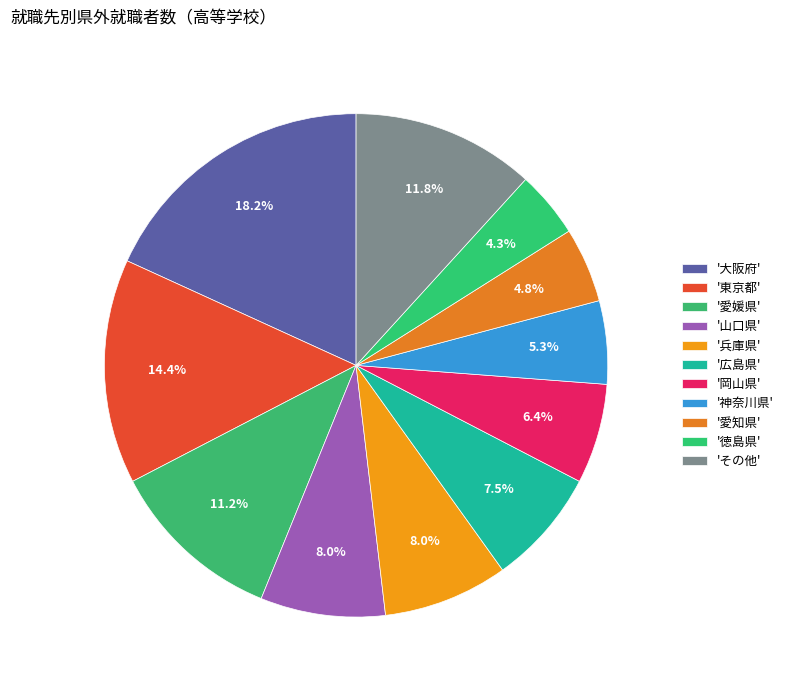

How many segments does this pie chart have?

11